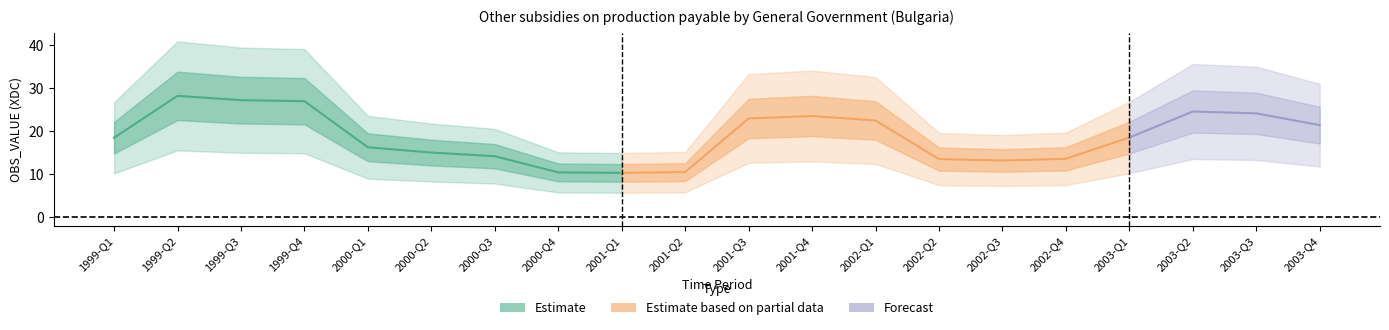

Does the chart display data point markers on the line(s)?

No